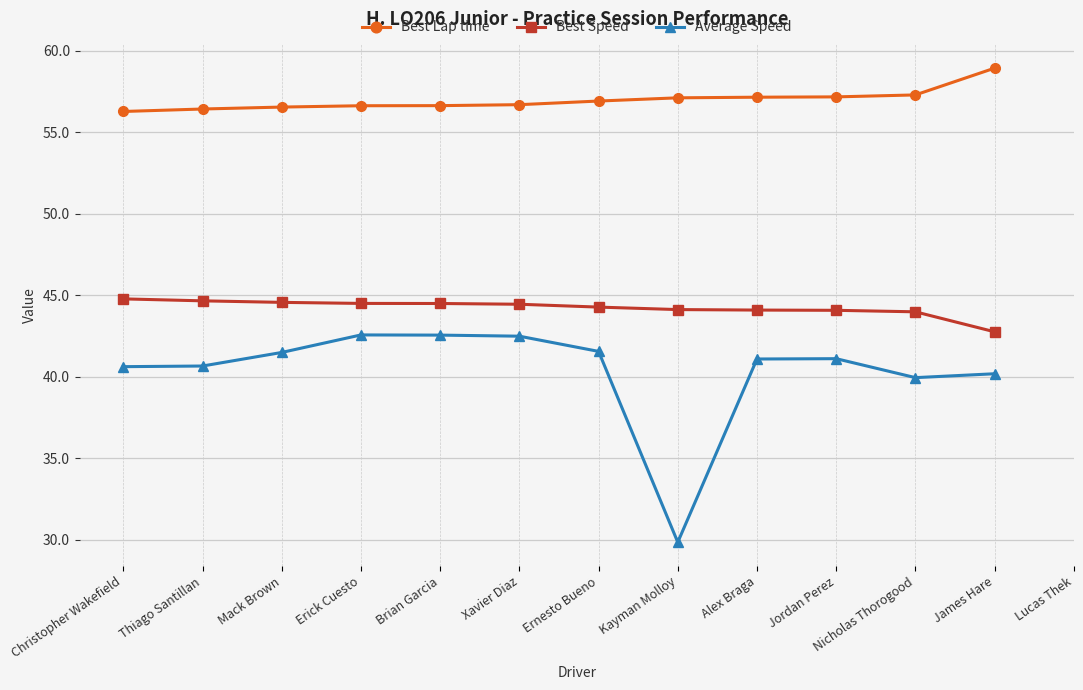

What is the sum of the Best Speed values at Ernesto Bueno and Xavier Diaz?

88.7